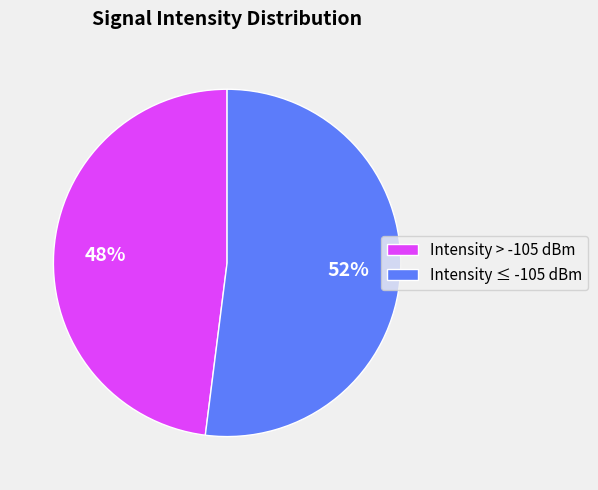

Rank the categories by value from lowest to highest.

Intensity > -105 dBm, Intensity ≤ -105 dBm